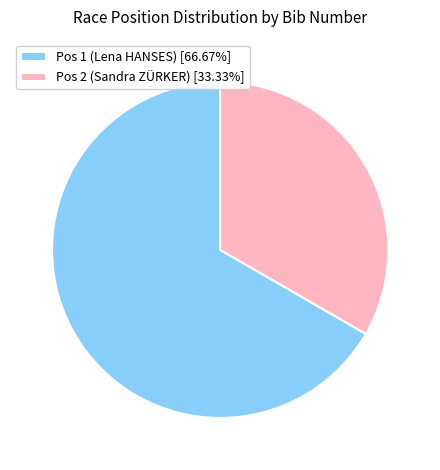

Approximately how many times larger is the value at Pos 2 (Sandra ZÜRKER) compared to Pos 1 (Lena HANSES)?

0.5